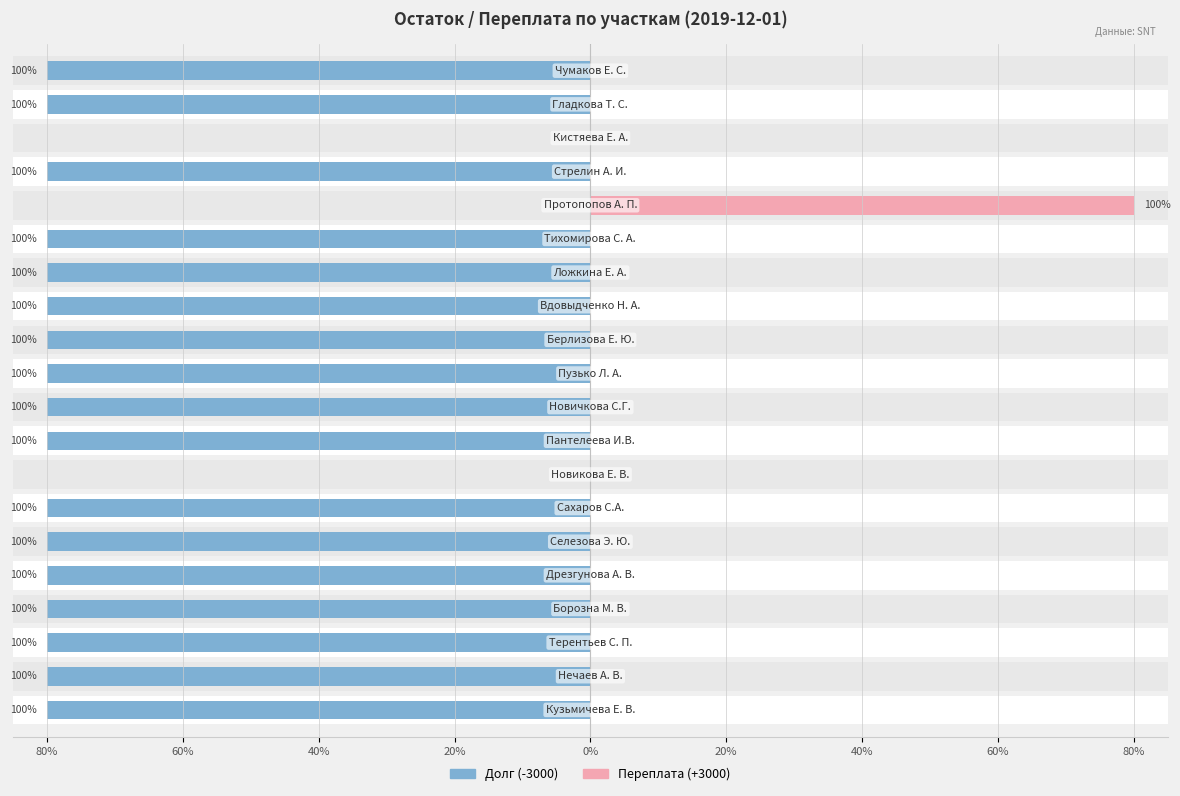

Count the number of categories in the chart.

20